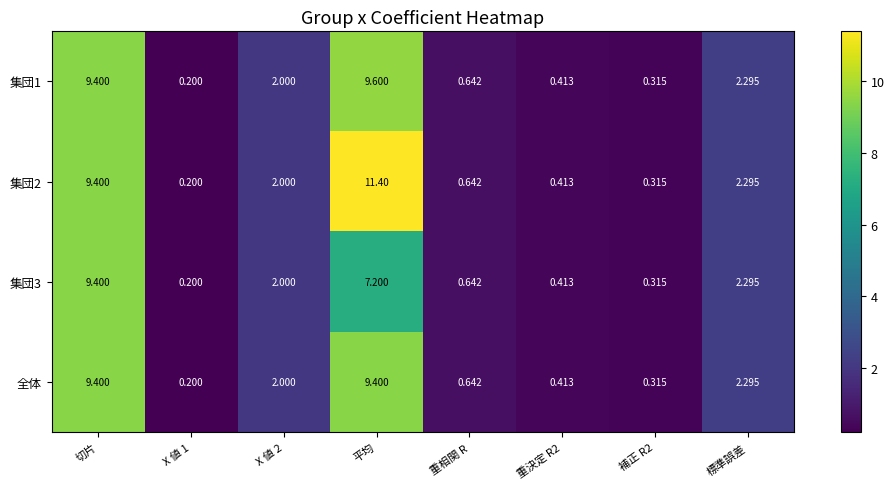

How many data points does each series have?

8